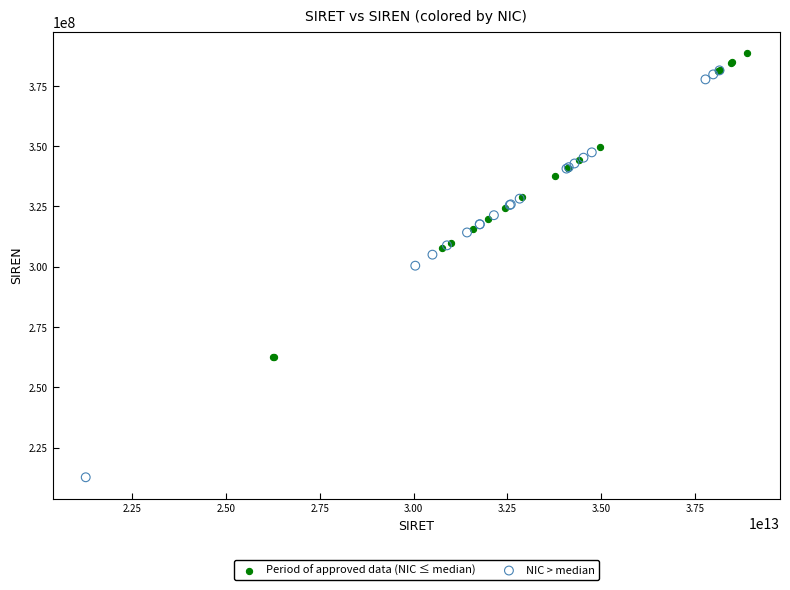

Which series has the largest Y range (max minus min)?

NIC > median